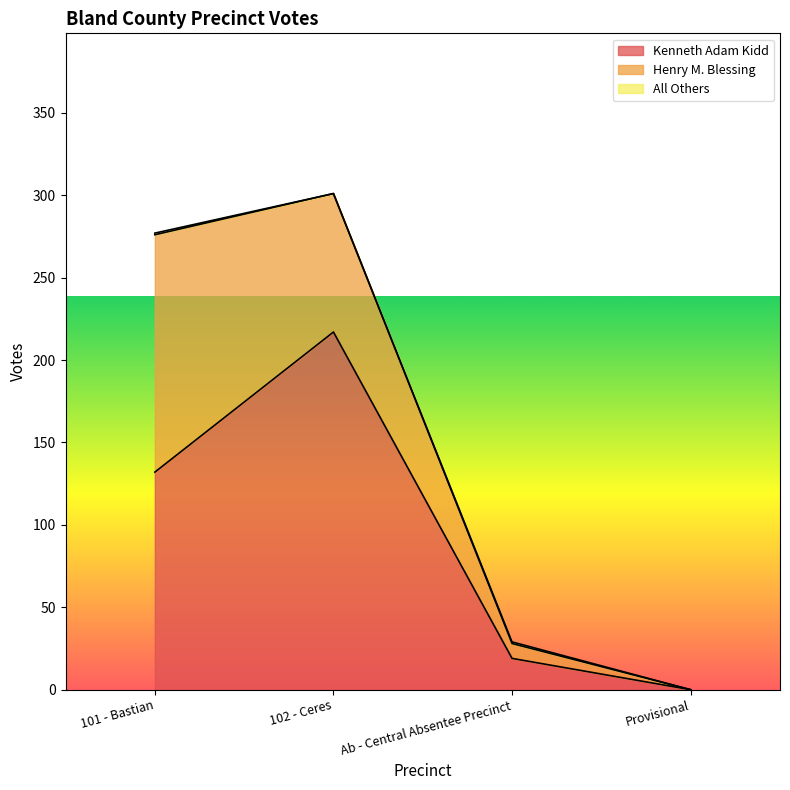

What value does the Kenneth Adam Kidd series have at 102 - Ceres?

217